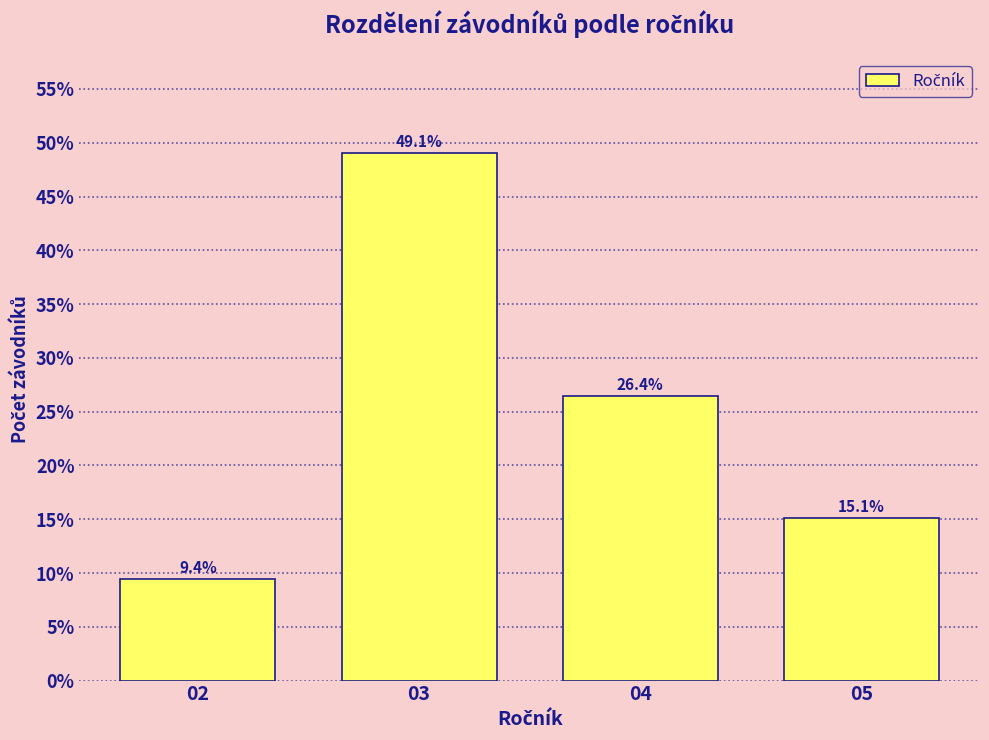

Reading left to right, transcribe all the data shown in this chart.

9.4	49.1	26.4	15.1